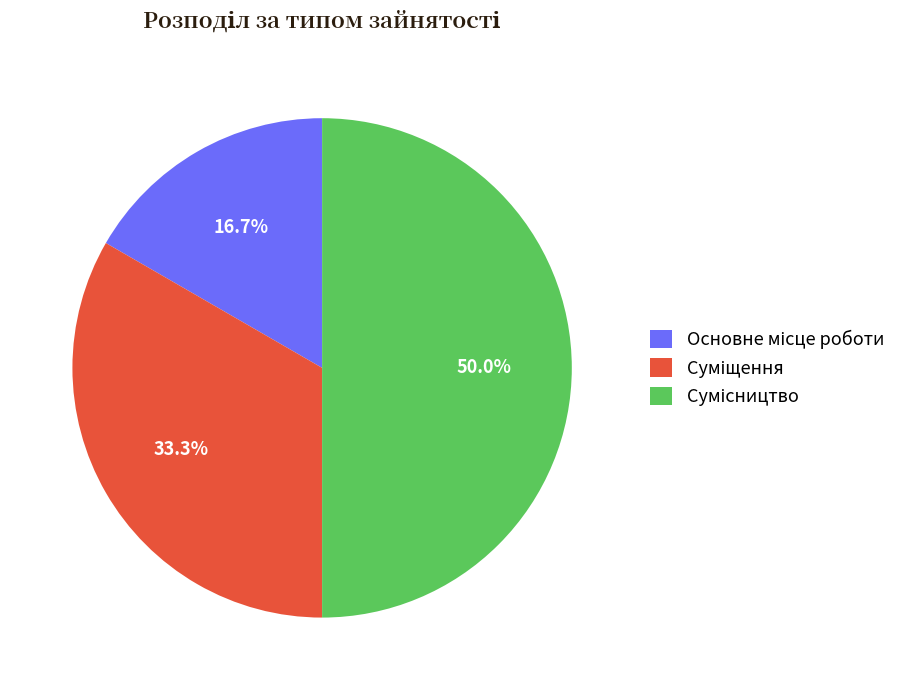

Rank the categories by value from lowest to highest.

Основне місце роботи, Суміщення, Сумісництво